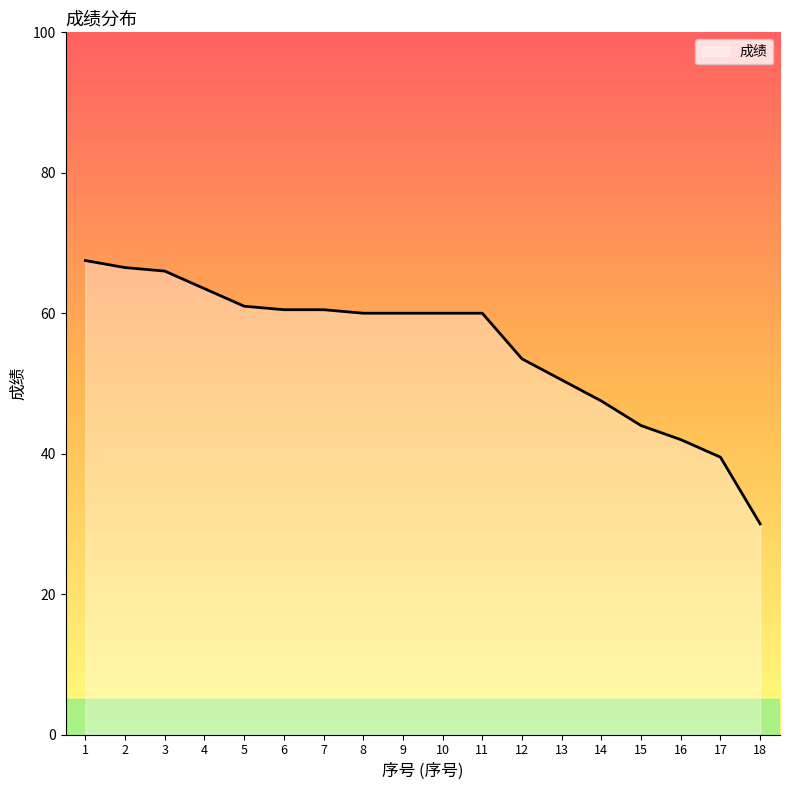

Does the chart display data point markers on the line(s)?

No